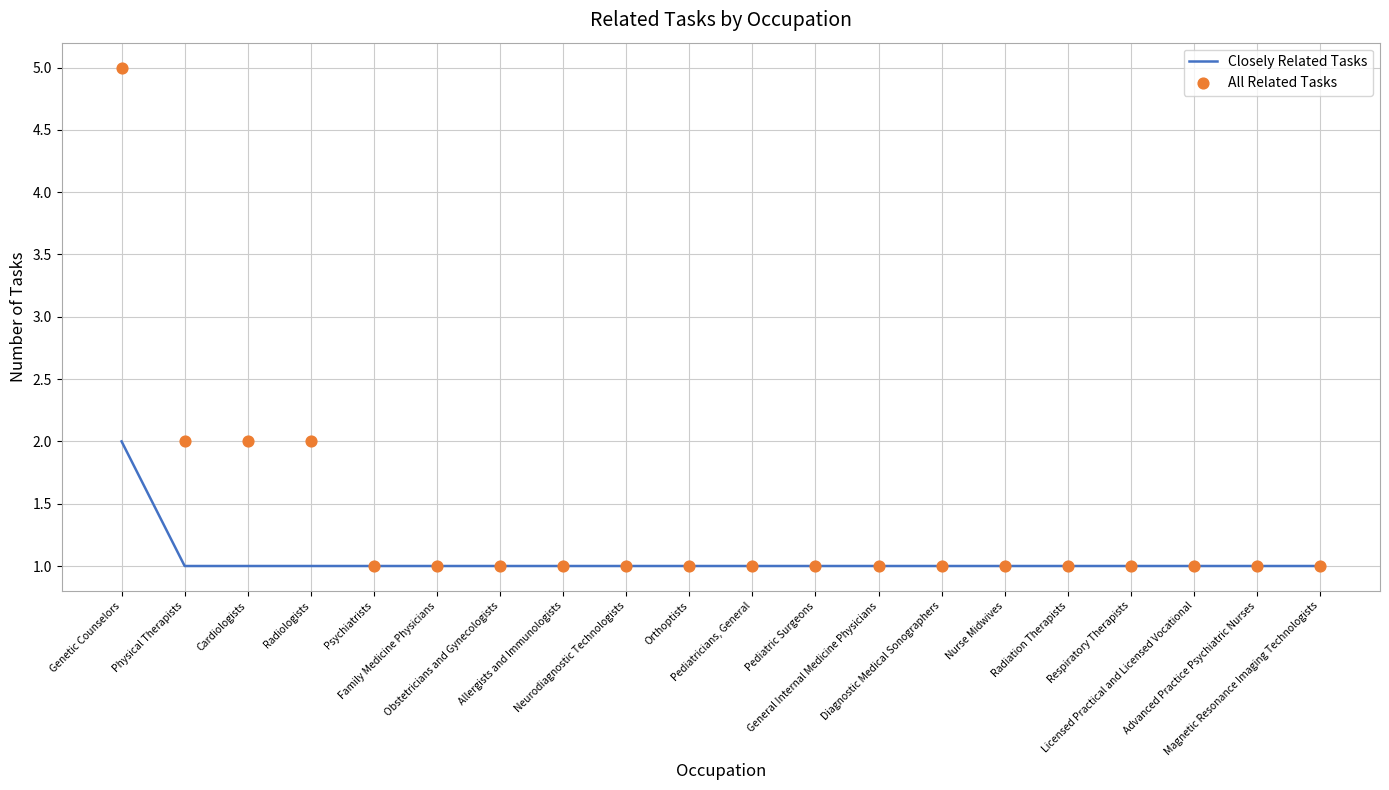

Which series has the largest total across all categories?

All Related Tasks